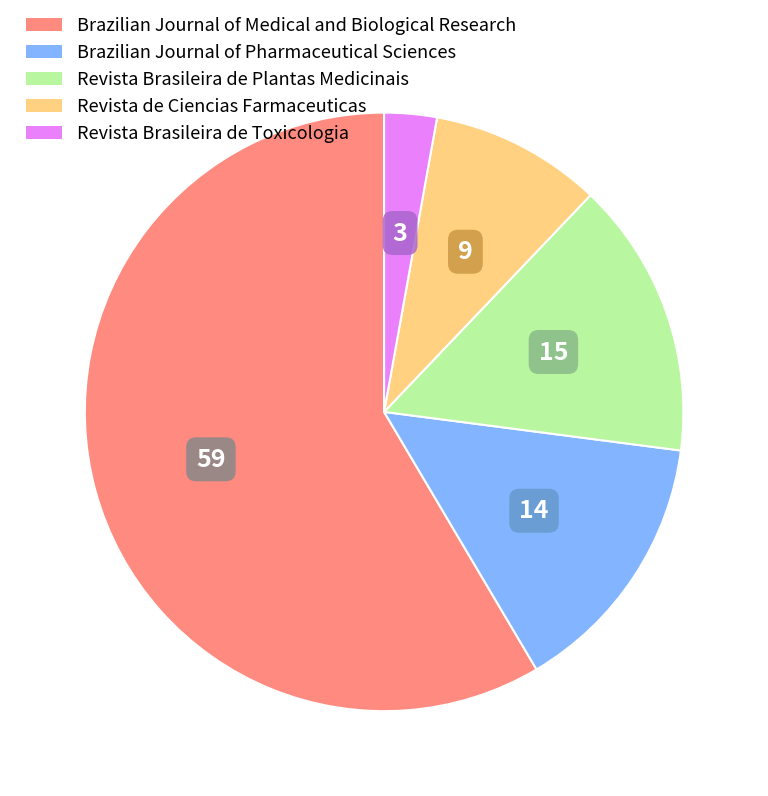

Which slice is the largest?

Brazilian Journal of Medical and Biological Research